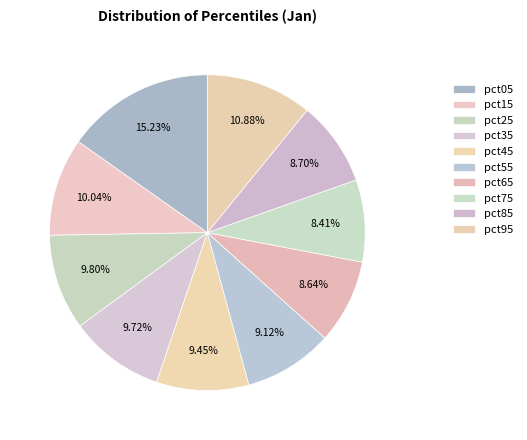

Between pct95 and pct45, which is larger?

pct95